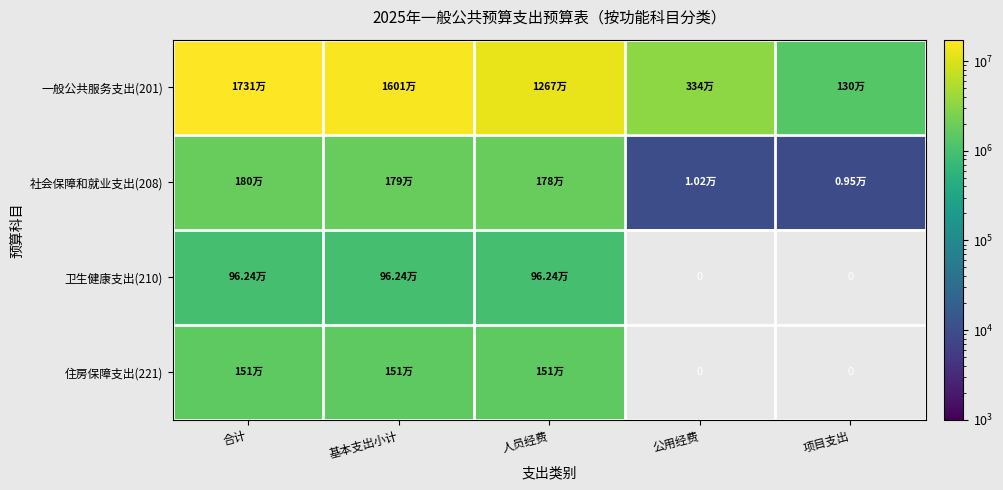

Which series changed the most between 公用经费 and 项目支出?

一般公共服务支出(201)